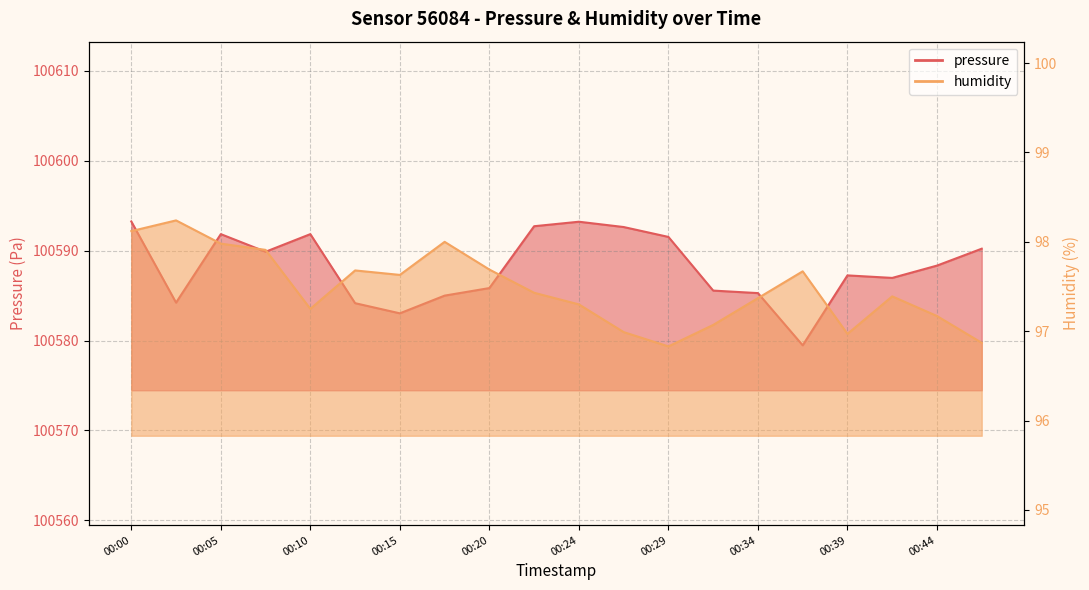

At which label is pressure closest to 100586?

00:20